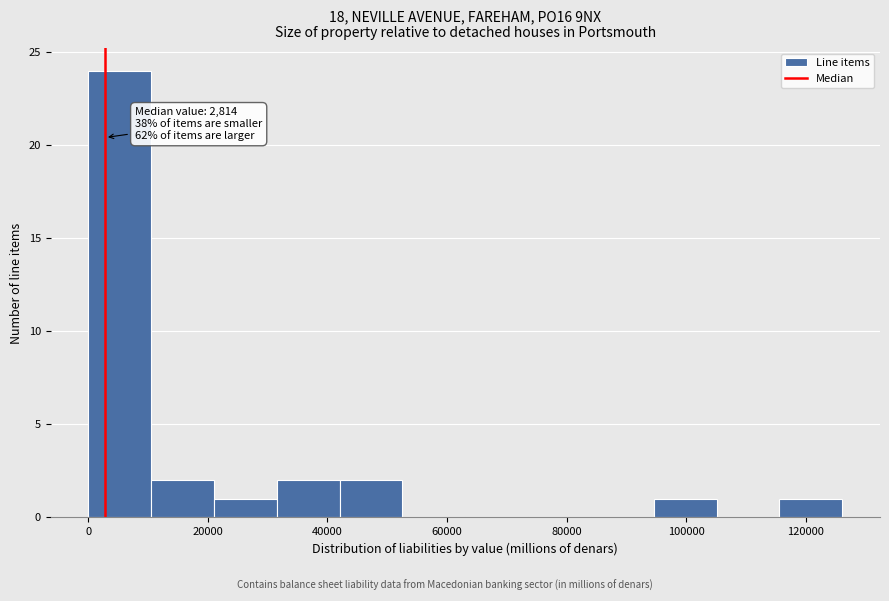

Which range on the x-axis has the tallest bar?

0 to 10000